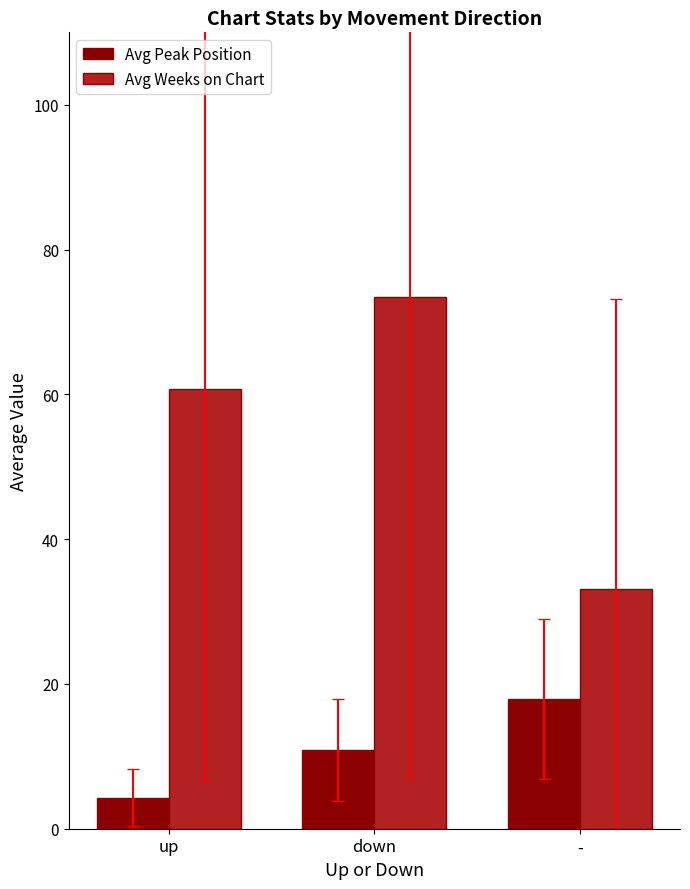

What is the difference between the Avg Weeks on Chart values at up and -?

27.6